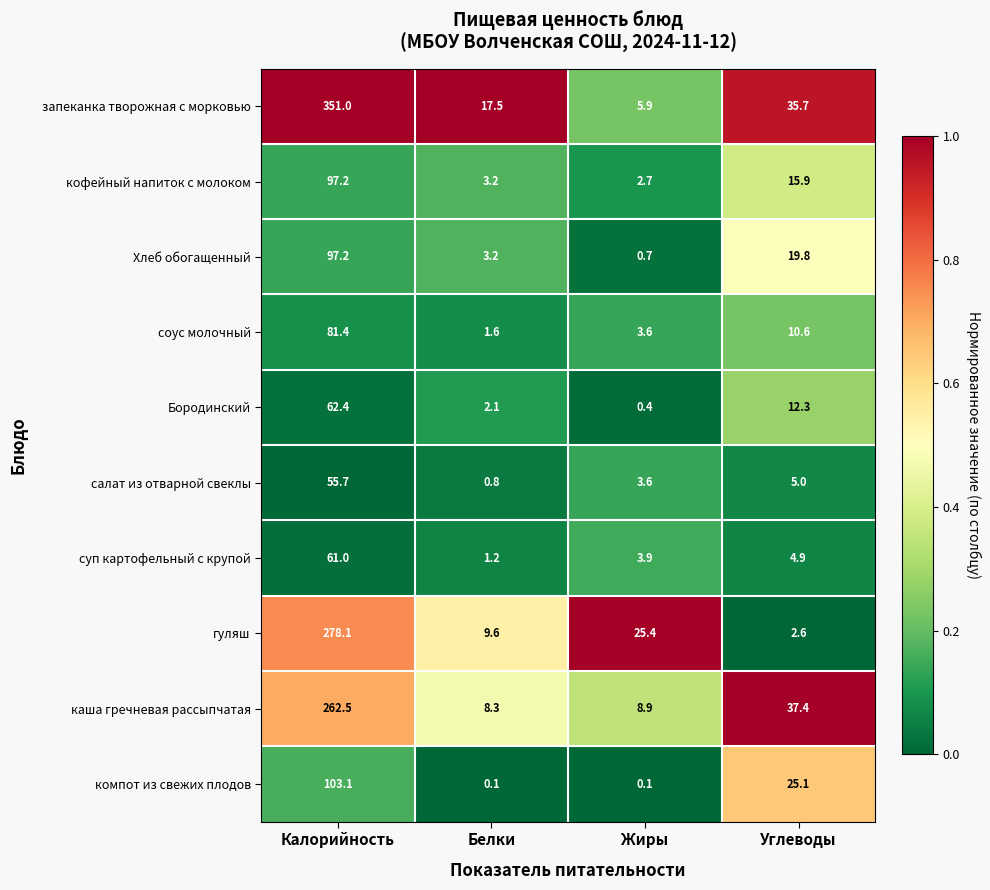

What is the average value of the каша гречневая рассыпчатая series?

79.3